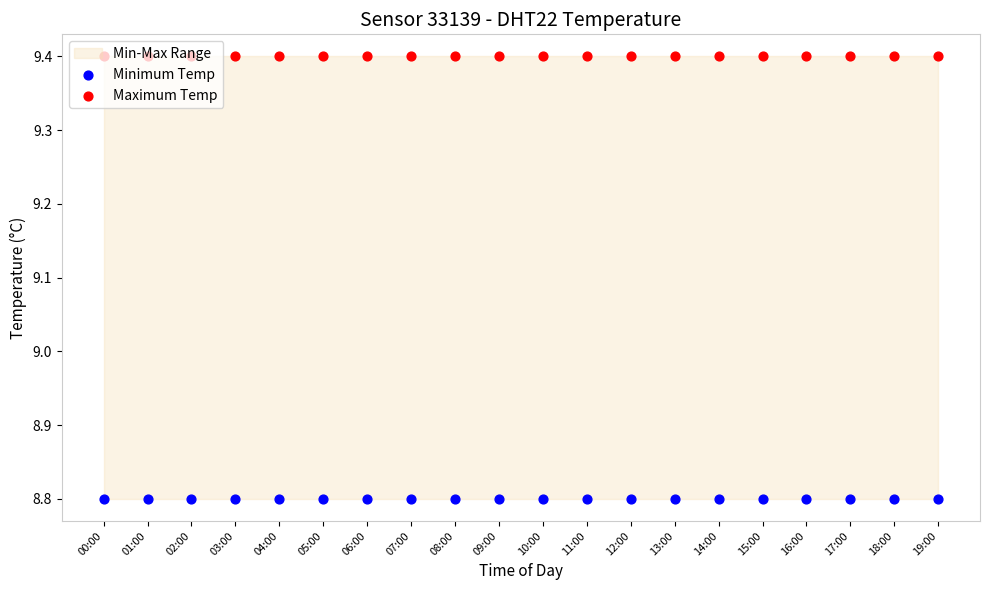

At which category is the sum across all series the highest?

00:00